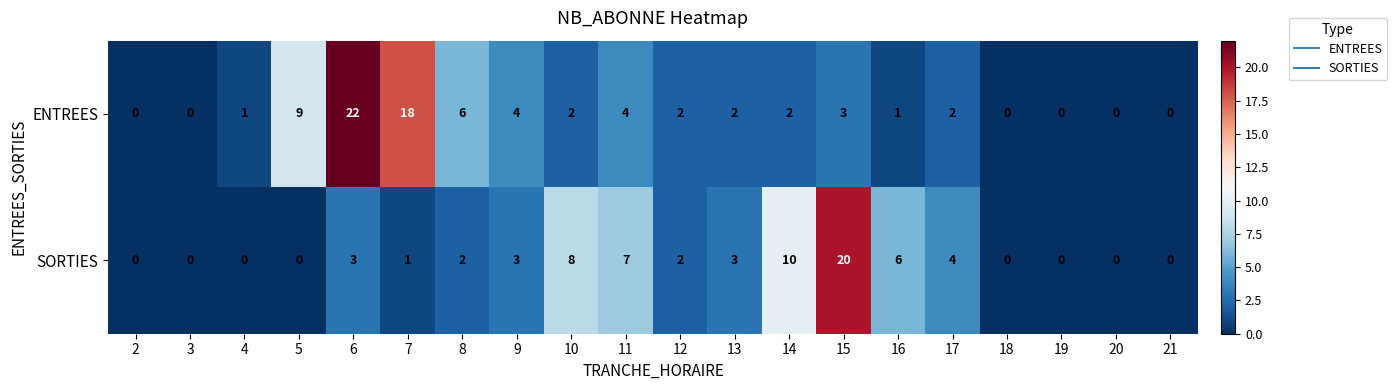

At 4, list the series in order from smallest to largest.

SORTIES, ENTREES